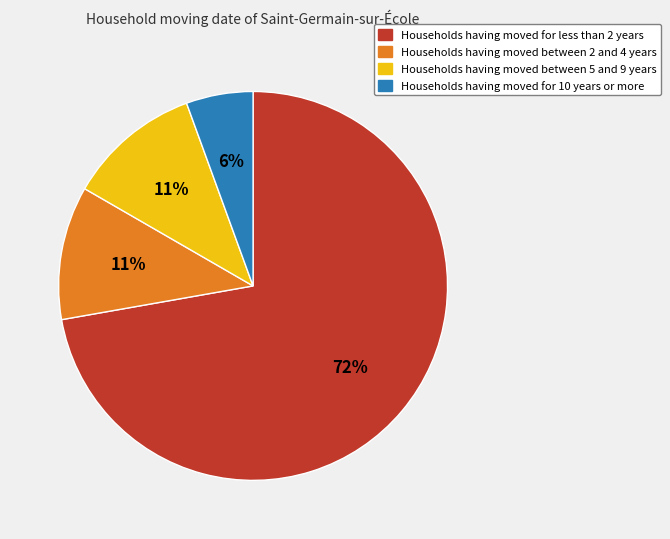

Does Households having moved for 10 years or more account for over 50% of the chart?

No